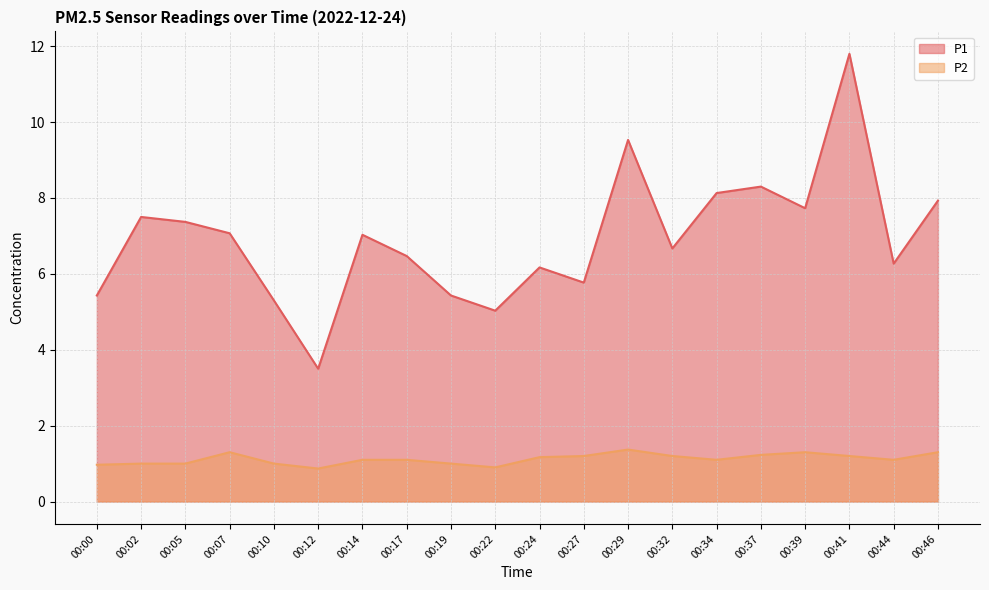

At how many categories does at least one series exceed 10?

1